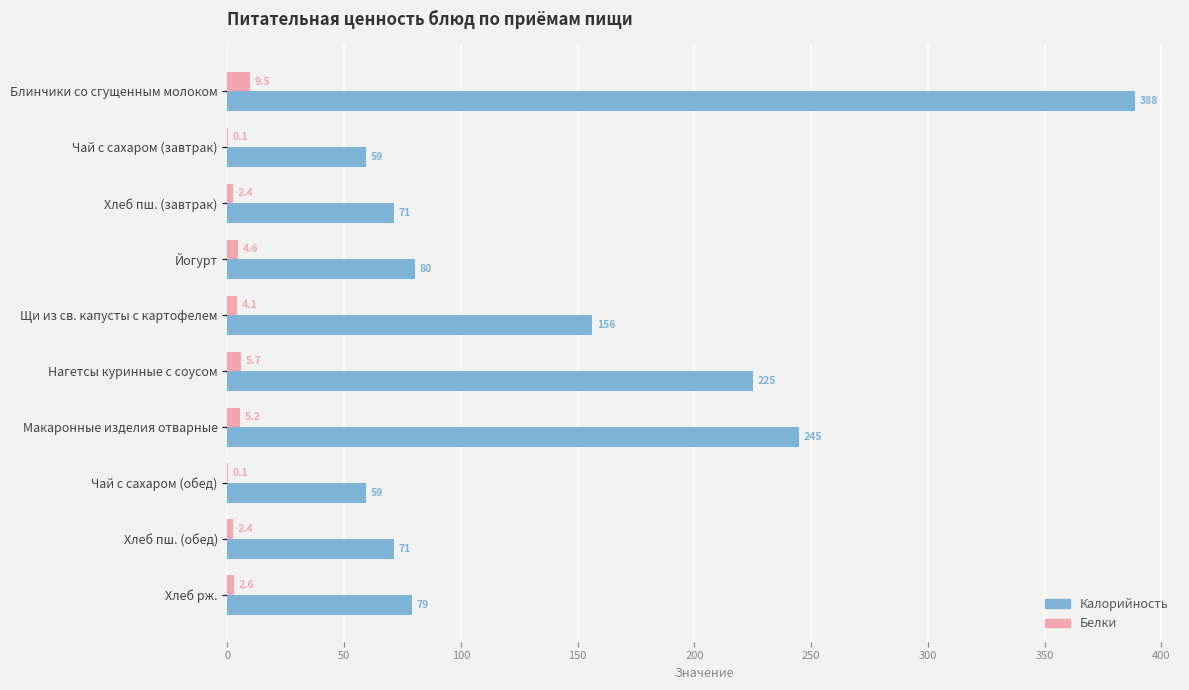

Which series has the largest total across all categories?

Калорийность